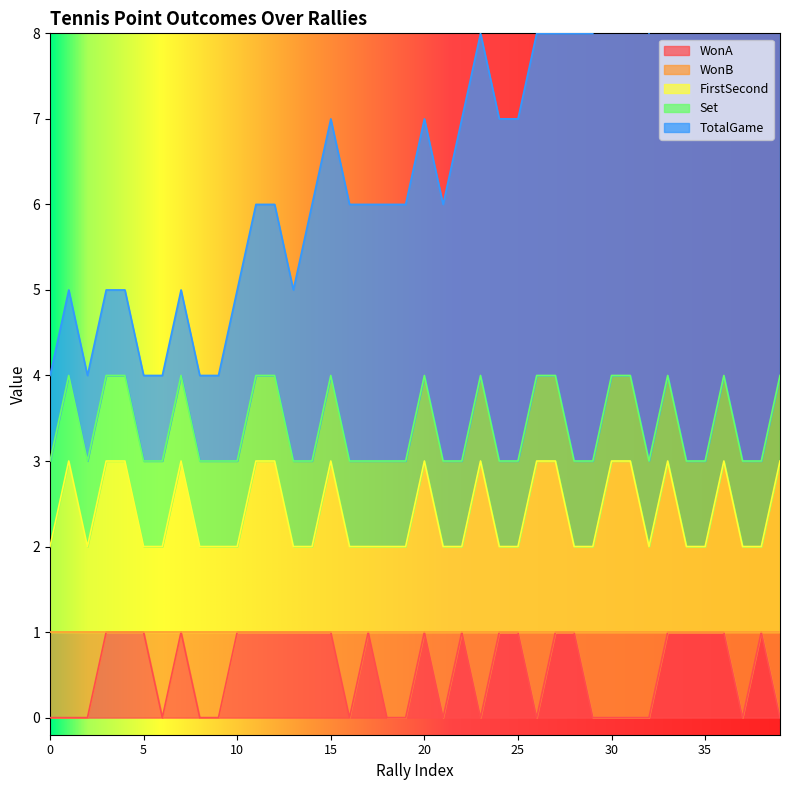

True or false: FirstSecond has a value of 0 at 16.

False